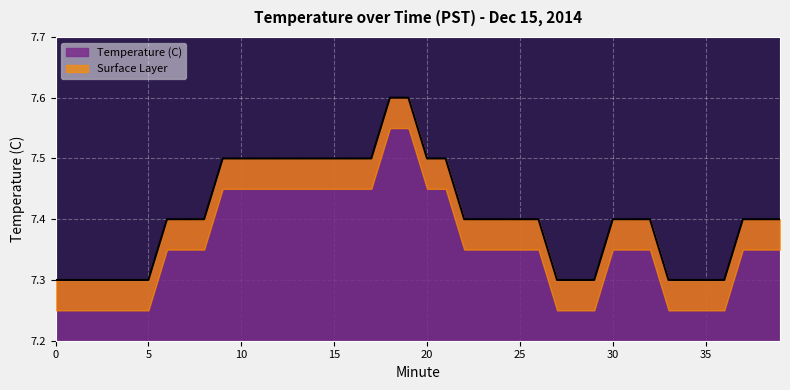

What is the average value?

7.4